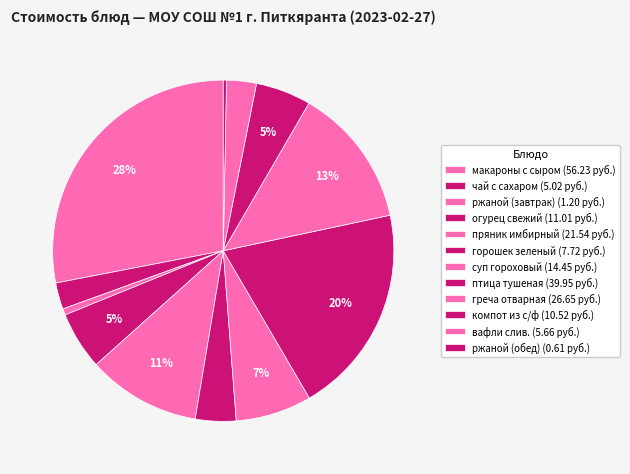

Count the number of slices in the pie.

12